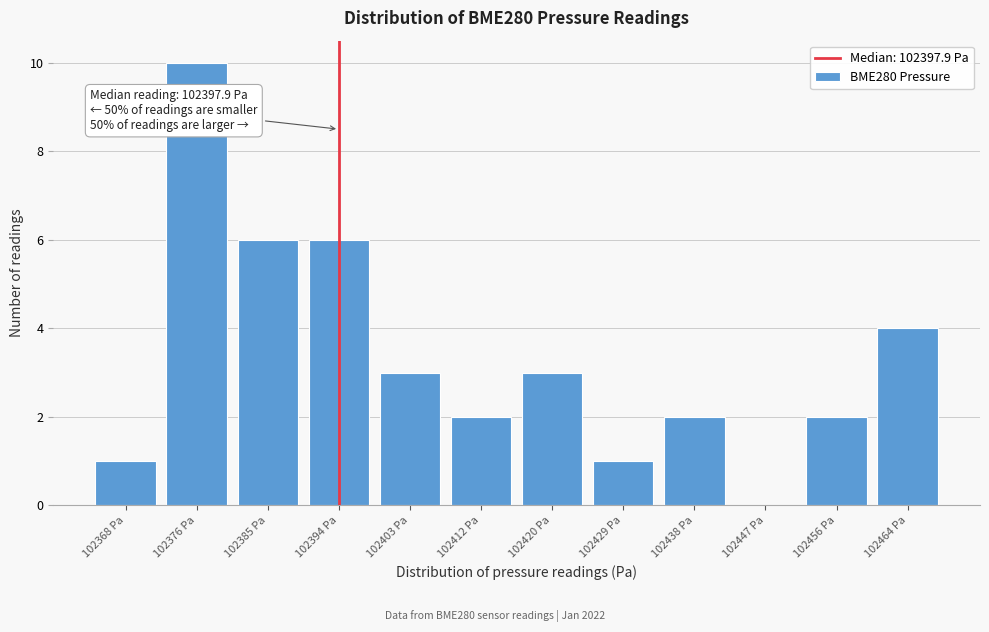

Reading left to right, extract all data points from this chart.

102368 Pa=1	102376 Pa=10	102385 Pa=6	102394 Pa=6	102403 Pa=3	102412 Pa=2	102420 Pa=3	102429 Pa=1	102438 Pa=2	102447 Pa=0	102456 Pa=2	102464 Pa=4